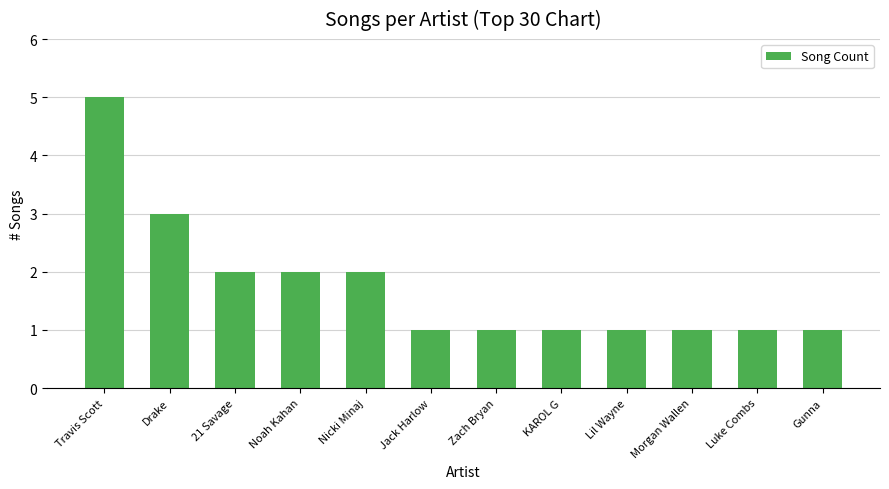

The value at Gunna is 1. True or false?

True